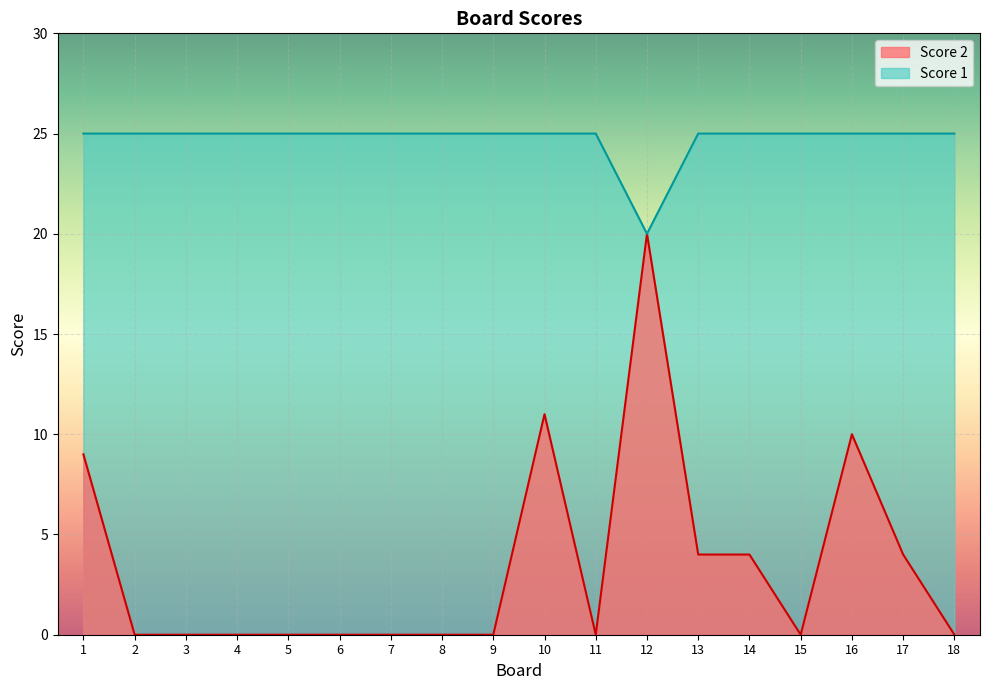

What is the value of the Score 1 point at the 13th from the left?

25